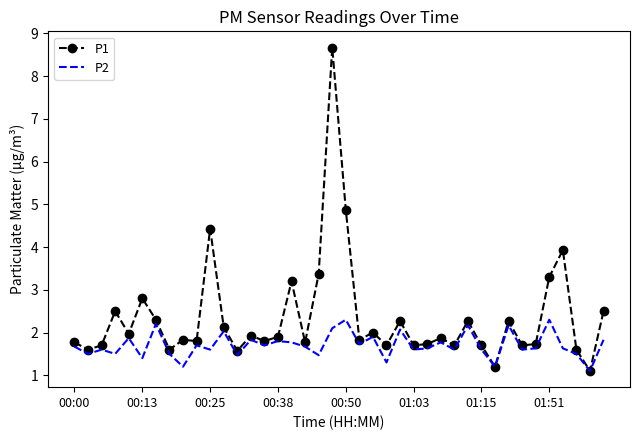

Rank the series by their average value, from lowest to highest.

P2, P1